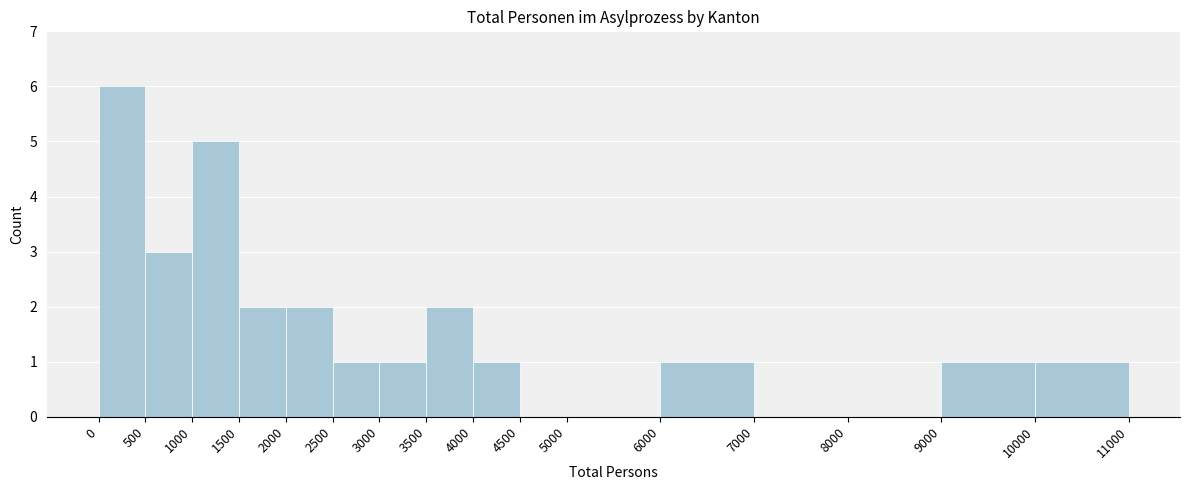

Reading left to right, list every bar in this chart as the range it spans on the x-axis followed by its height. The values are not printed on the chart, so give them approximately, as read against the axis.

0 to 500: 6
500 to 1000: 3
1000 to 1500: 5
1500 to 2000: 2
2000 to 2500: 2
2500 to 3000: 1
3000 to 3500: 1
3500 to 4000: 2
4000 to 4500: 1
4500 to 5000: 0
5000 to 6000: 0
6000 to 7000: 1
7000 to 8000: 0
8000 to 9000: 0
9000 to 10000: 1
10000 to 11000: 1